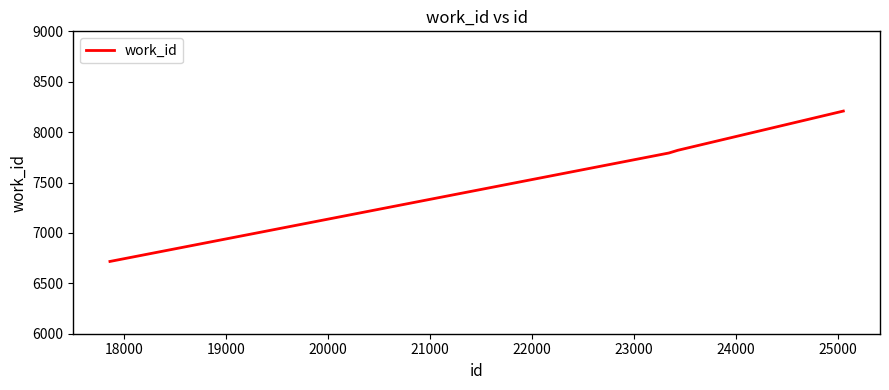

True or false: the data has more than 2 interior local peaks.

False